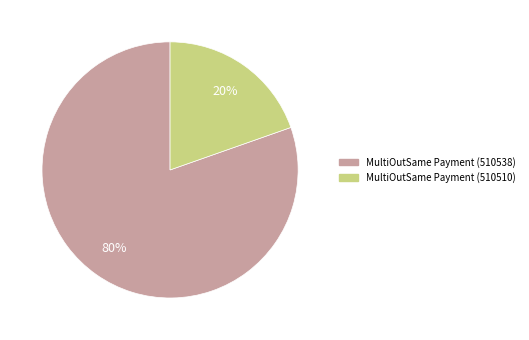

Is it true that MultiOutSame Payment (510538) is 73% of the pie?

False